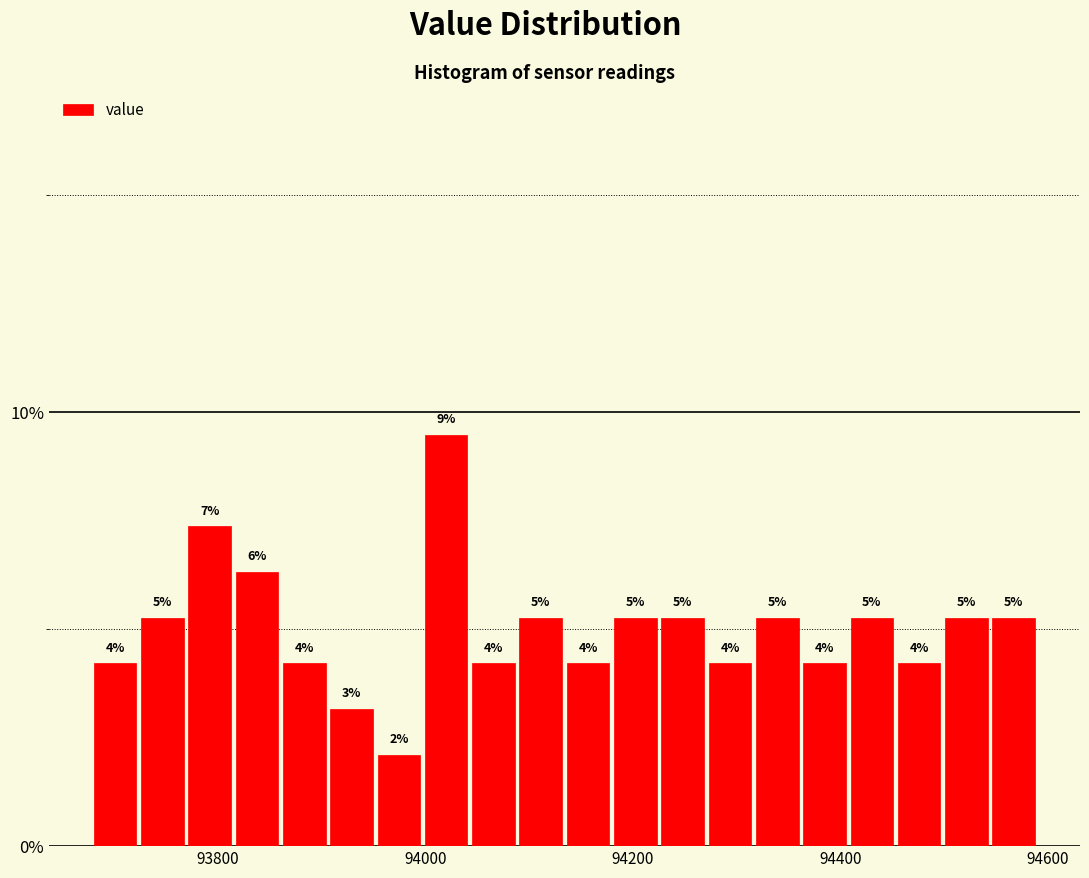

Around what value on the x-axis is the tallest bar? Give the approximate position of its centre, as read against the axis.

94020